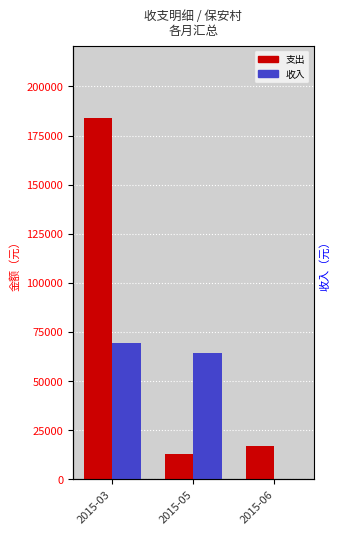

Which series has the widest spread of values?

支出